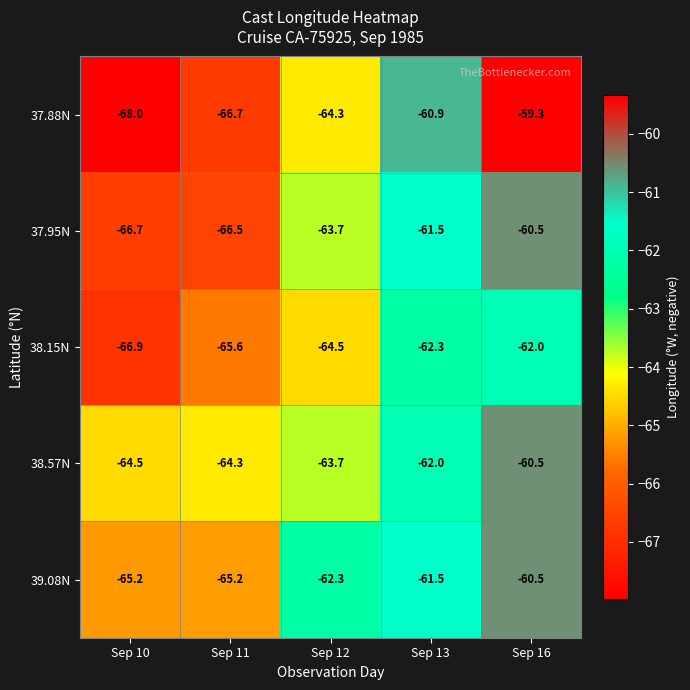

The 37.88N series shows -36.8 at Sep 13. True or false?

False